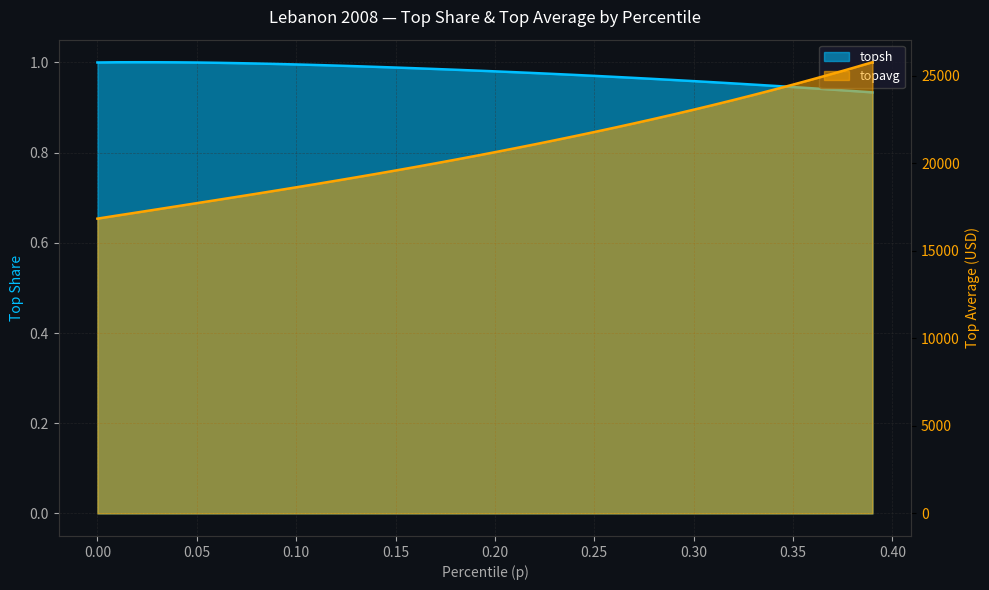

What is the value of the topsh point at the 36th from the left?

0.9